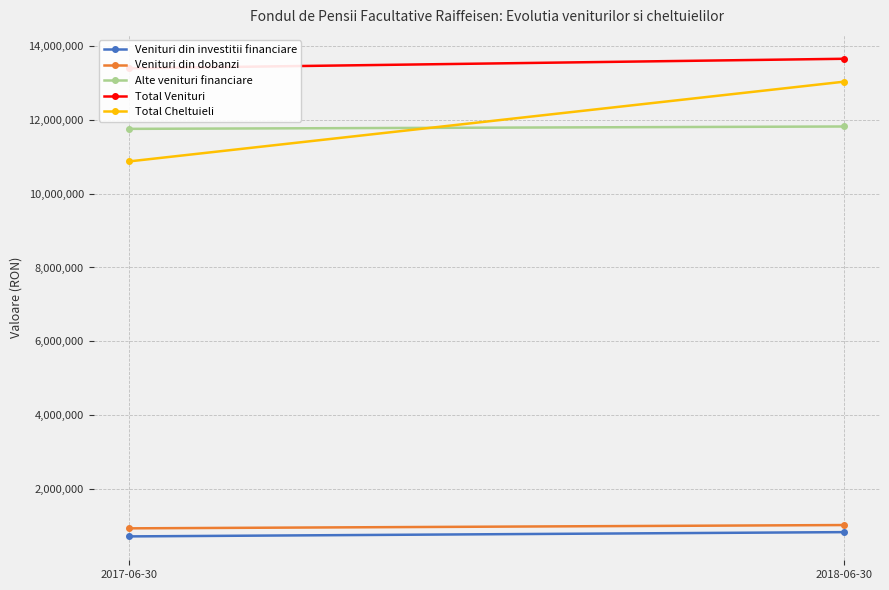

How many lines are shown in the chart?

5